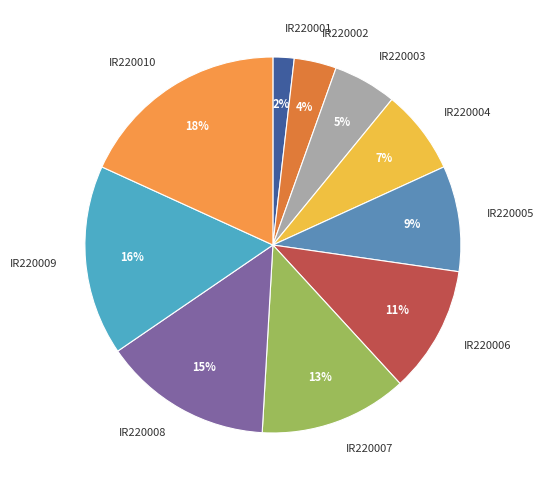

To the nearest percent, what is the difference between the IR220002 and IR220008 slice percentages?

11%